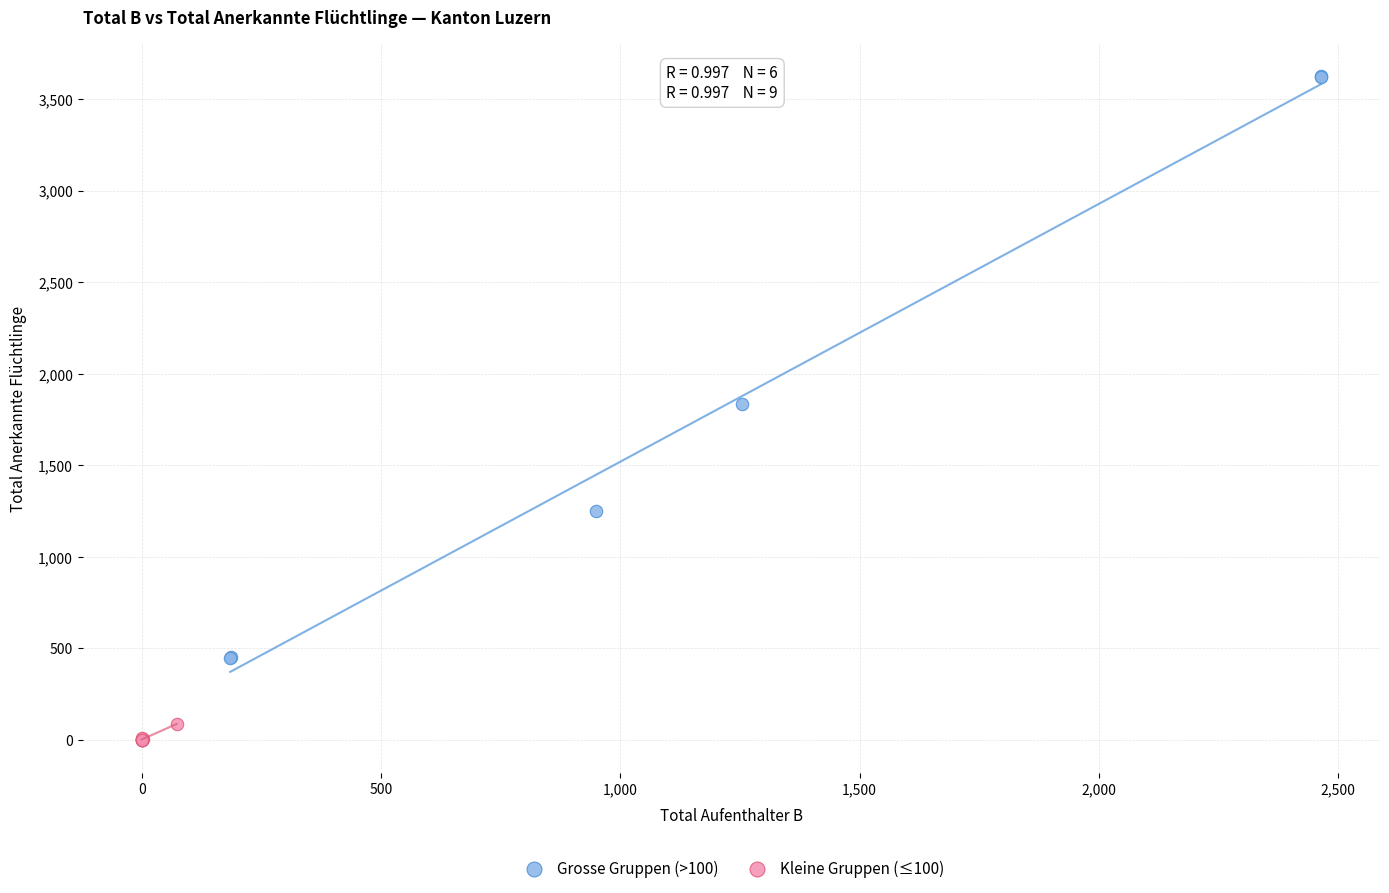

Which series reaches the maximum Y coordinate?

Grosse Gruppen (>100)